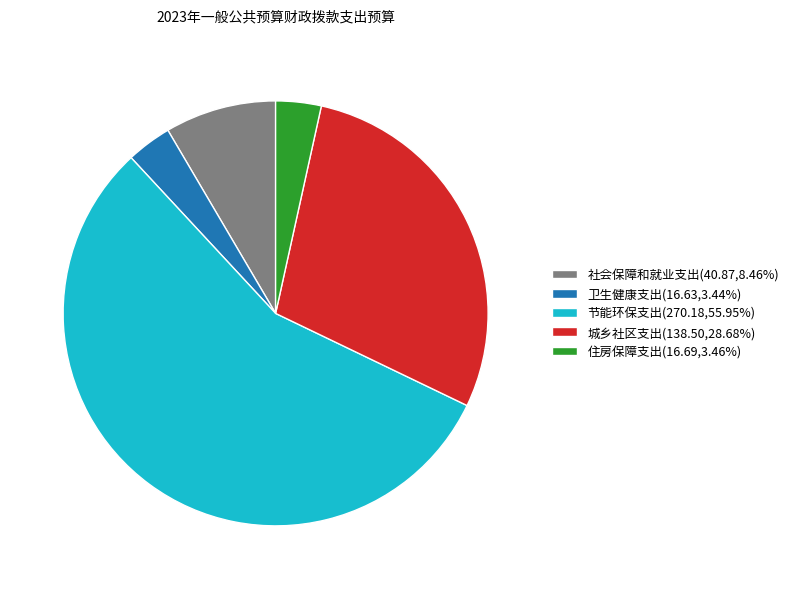

Combined, do 城乡社区支出(138.50,28.68%) and 卫生健康支出(16.63,3.44%) account for over 50%?

No